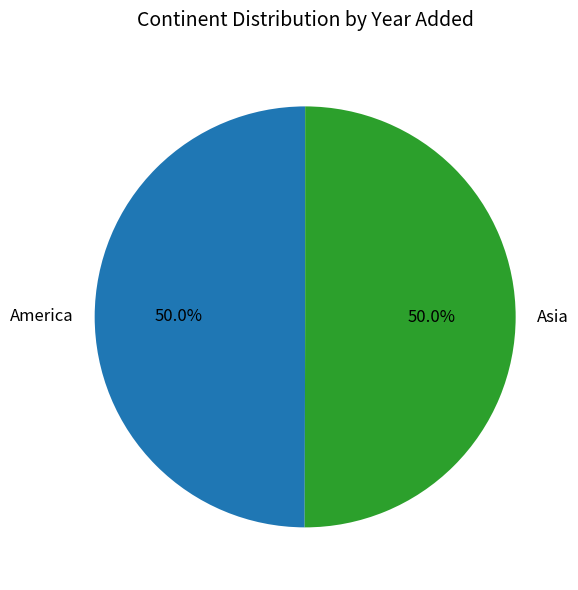

Approximately how many times larger is the value at America compared to Asia?

1.0